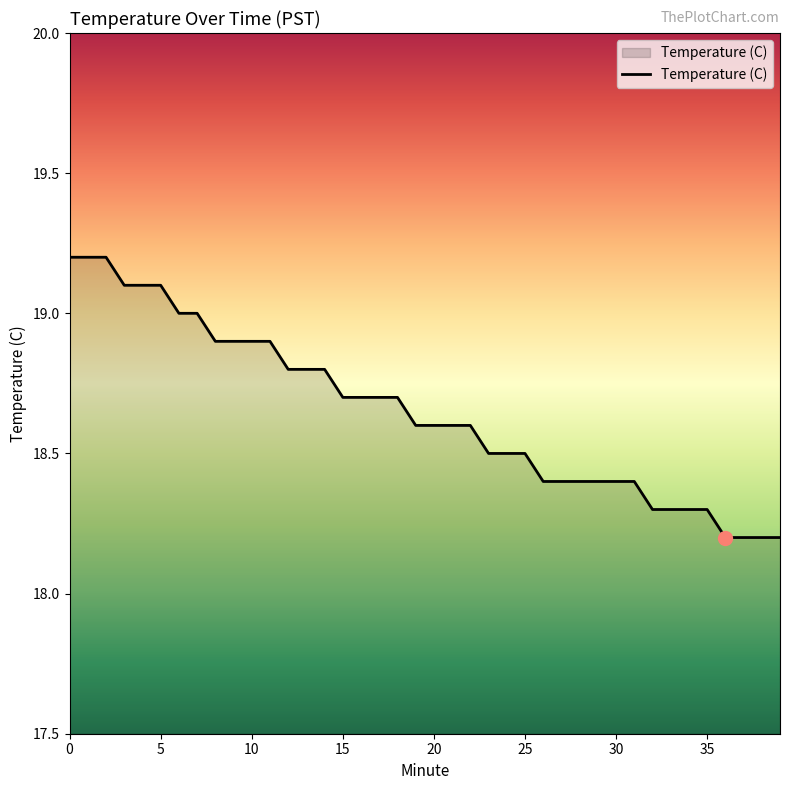

What is the smallest value displayed?

18.2